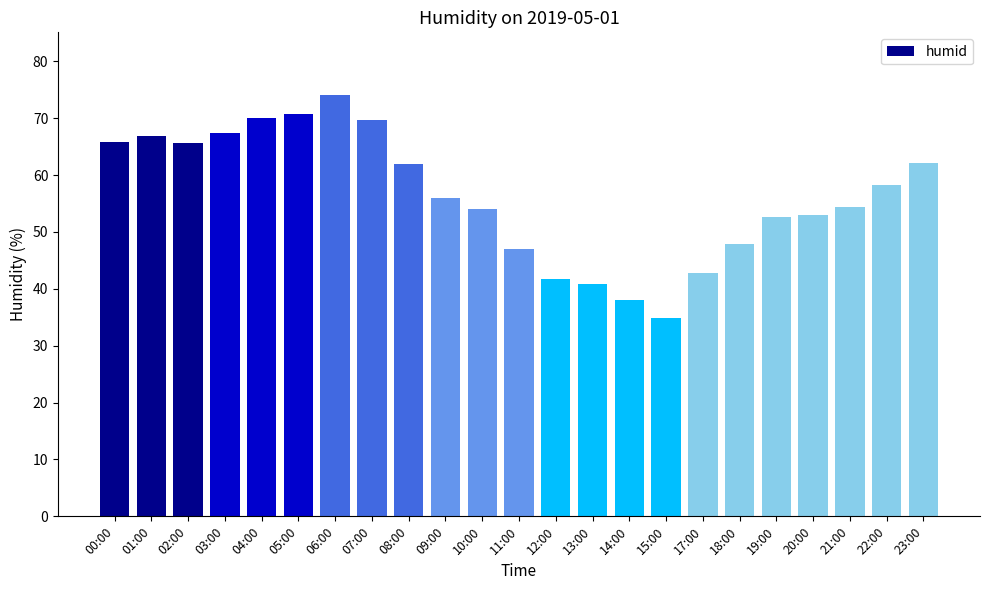

What is the change in value from 04:00 to 19:00?

-17.4